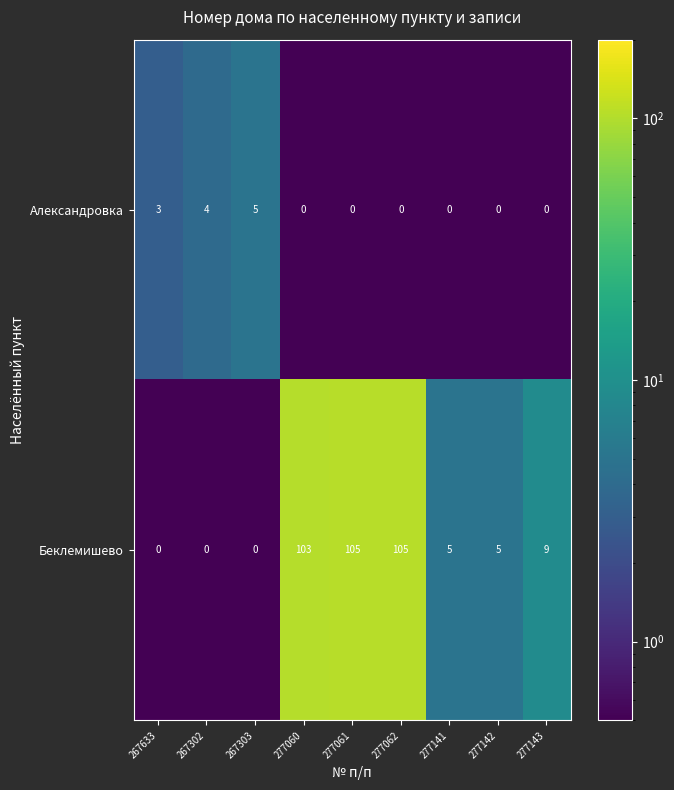

What is the total value across all series at 267302?

4